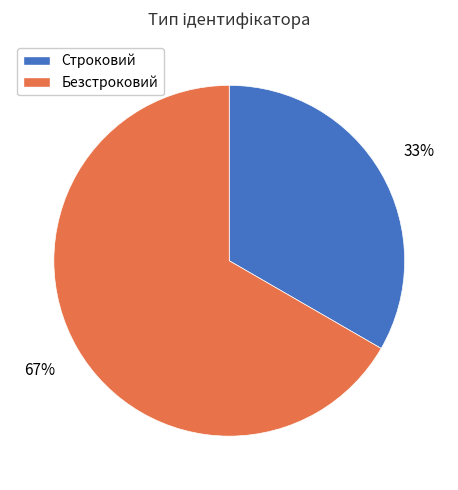

True or false: Безстроковий accounts for 67% of the total.

True